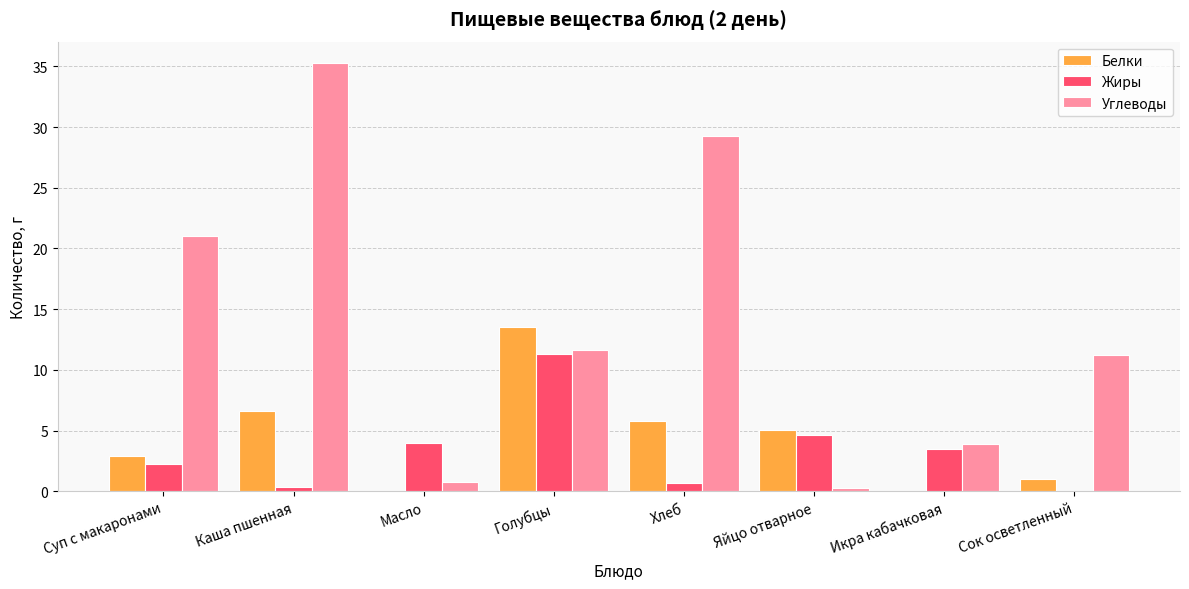

What is the greatest value displayed?

35.3